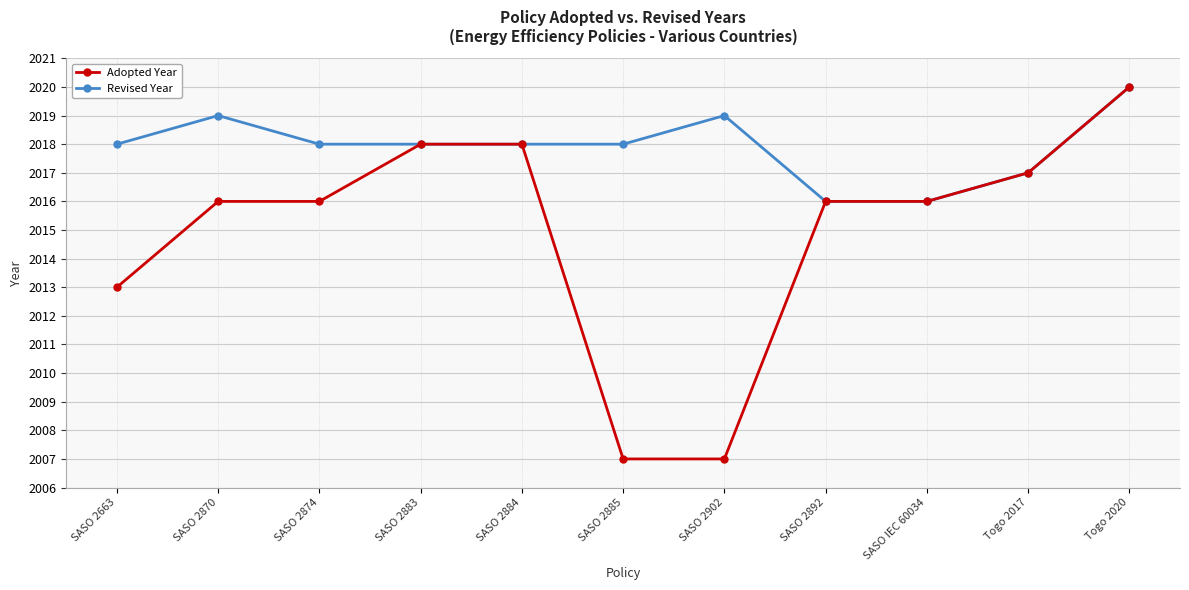

What is the average value of the Adopted Year series?

2015